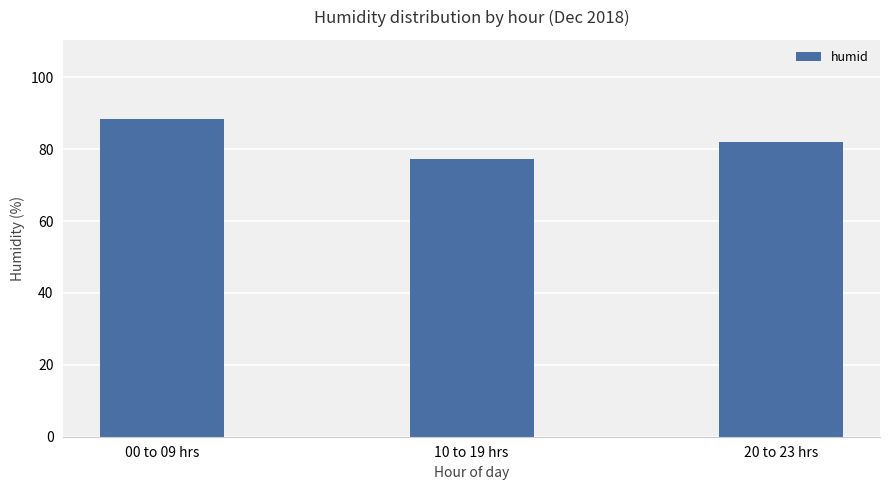

True or false: the data shows 33.6 at 20 to 23 hrs.

False